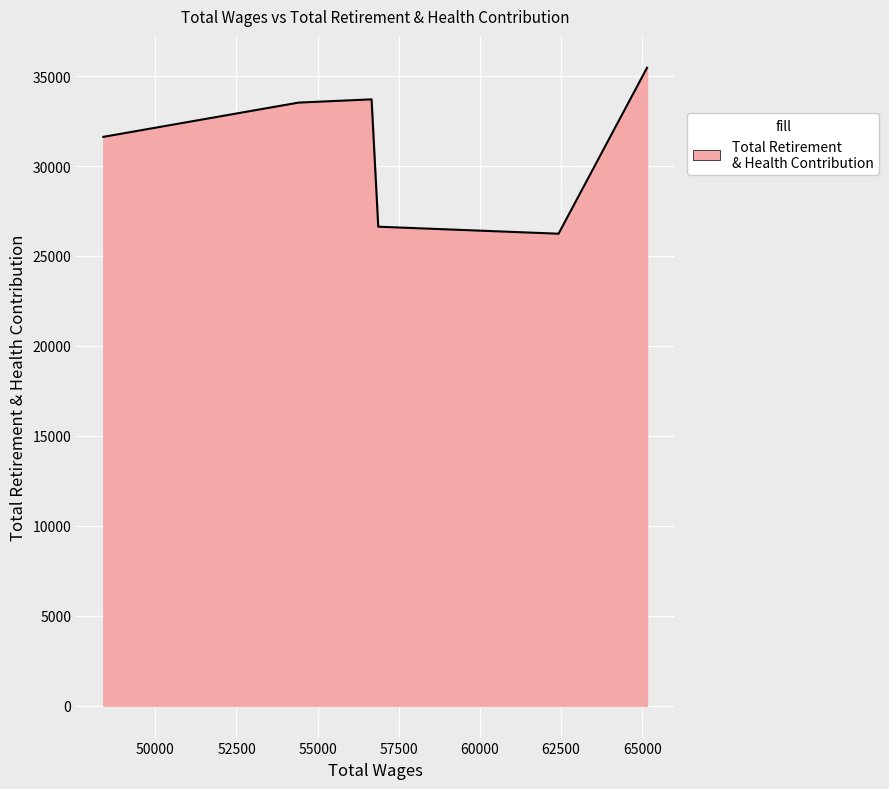

How many interior local valleys (lower than both neighbors) does the data have?

1